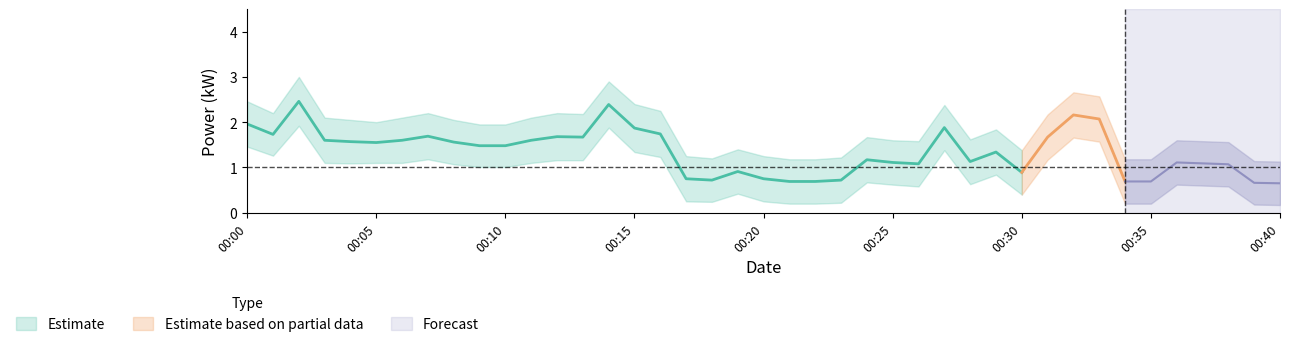

What is the difference between the maximum and second lowest values in the power_lower series?

1.7